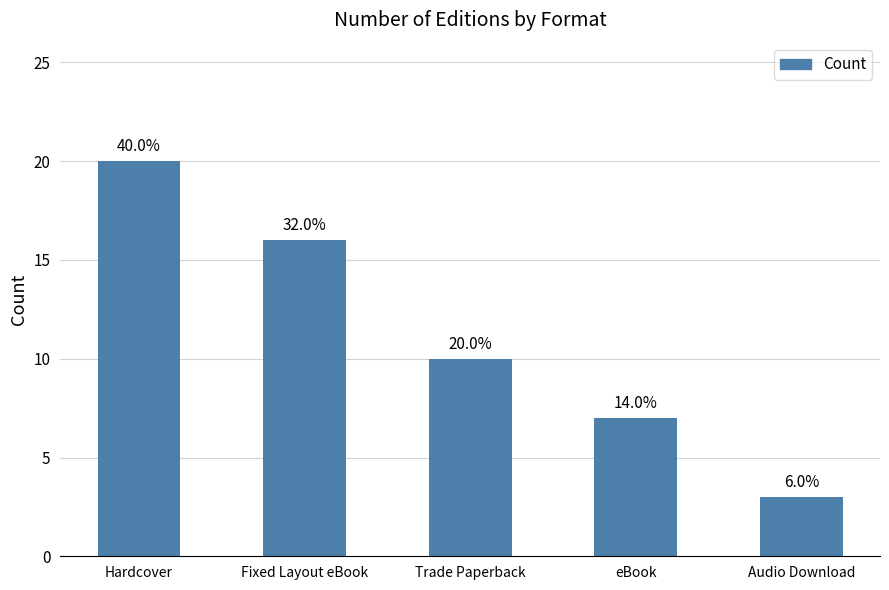

True or false: the data shows 7 at eBook.

True